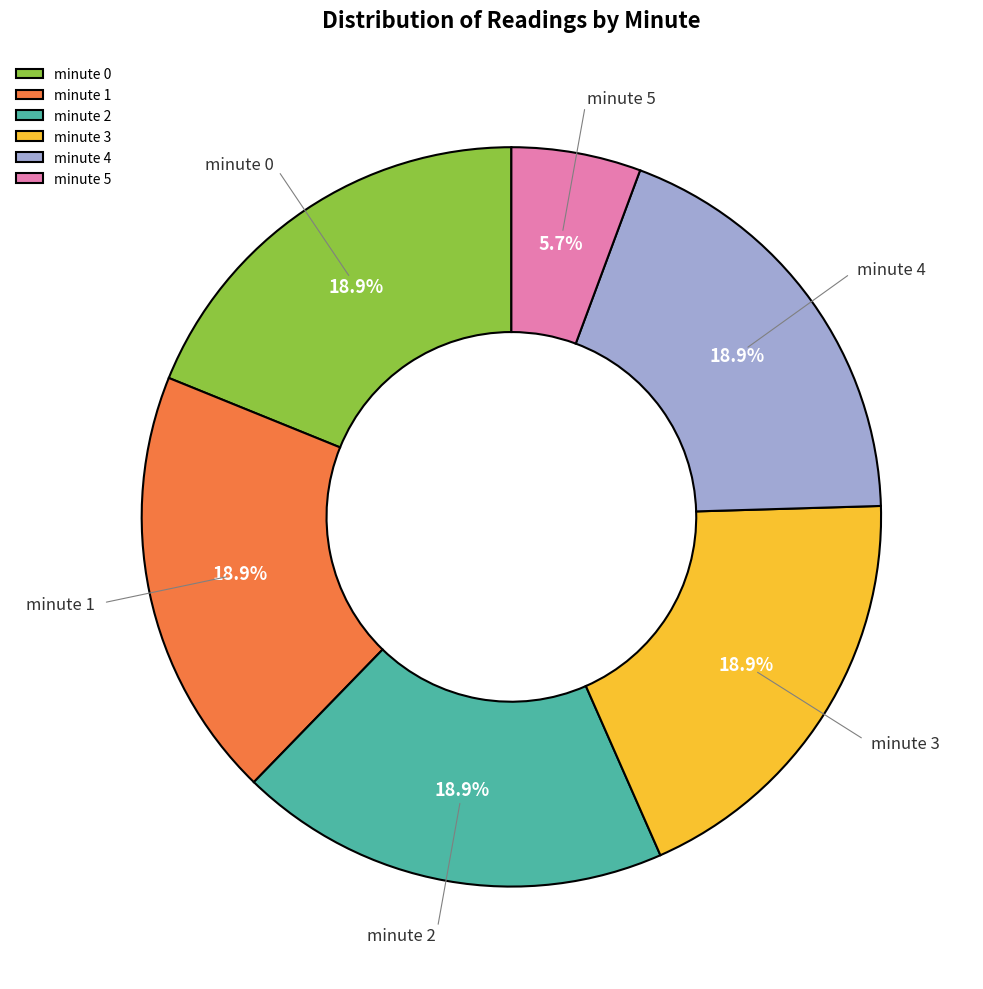

Which category has the smallest portion of the pie?

minute 5